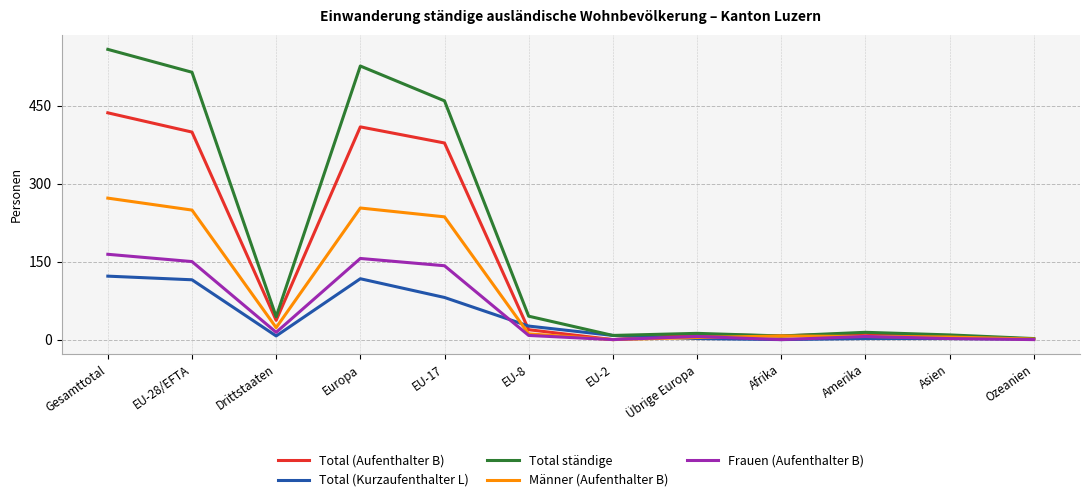

True or false: Männer (Aufenthalter B) has more than 0 interior local peaks.

True